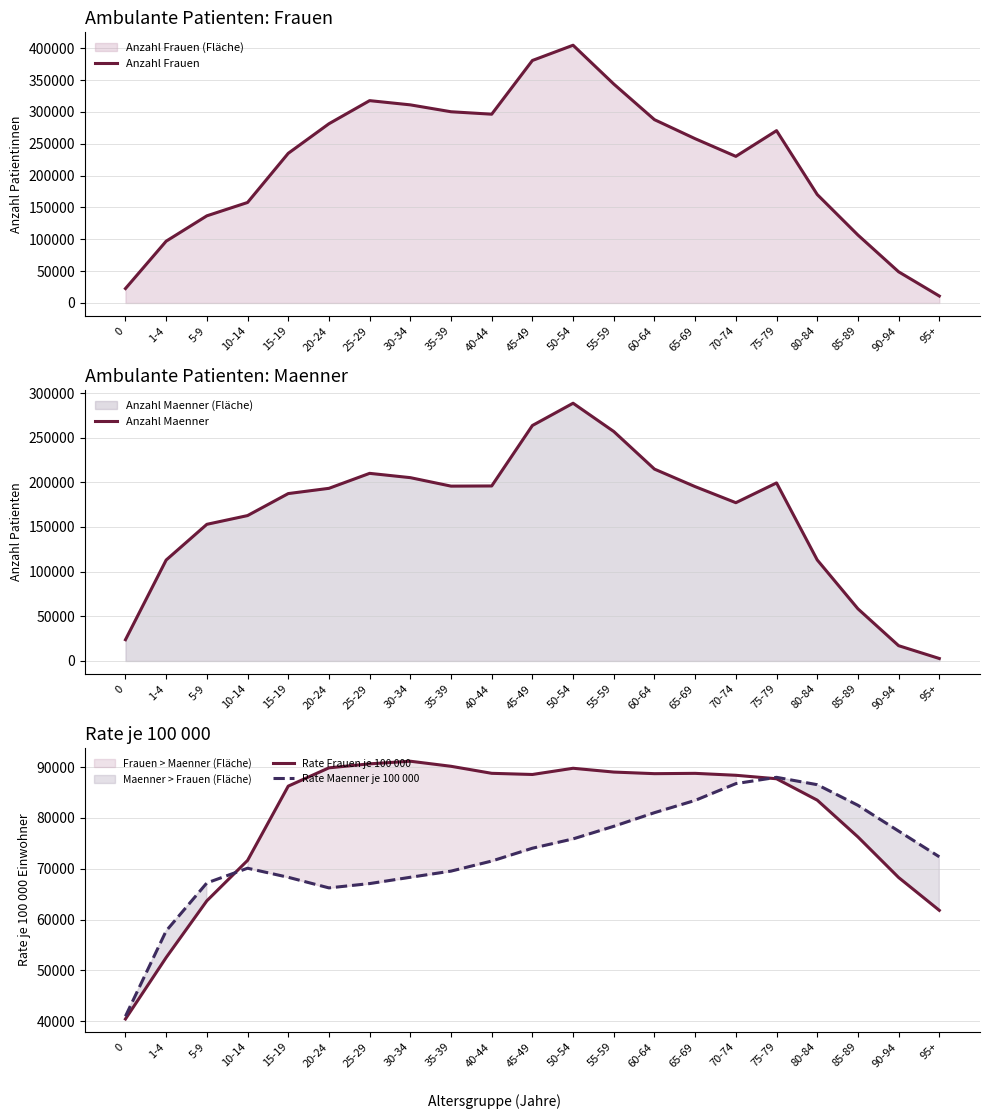

Which series changed the most between 65-69 and 85-89?

Anzahl Frauen